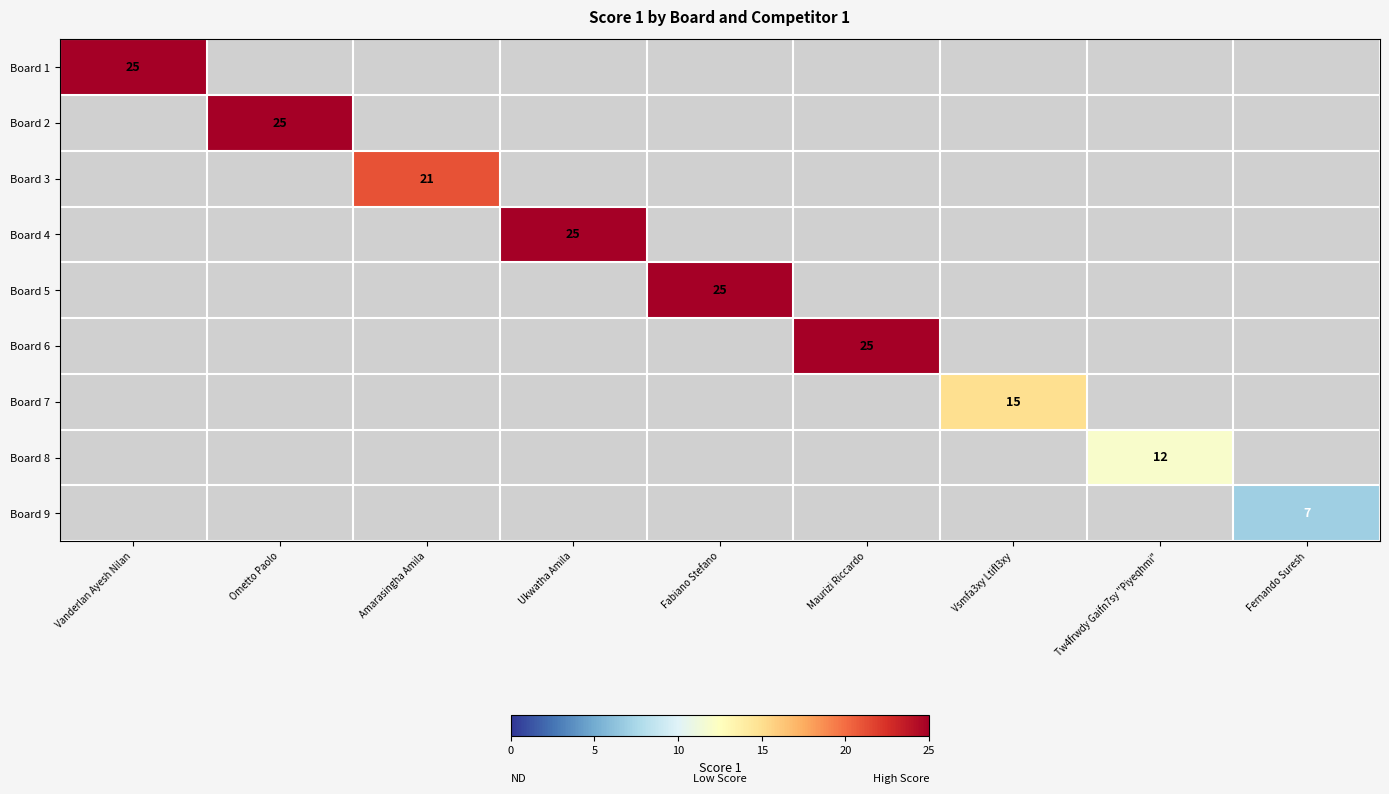

The Board 5 series shows 25 at Fabiano Stefano. True or false?

True